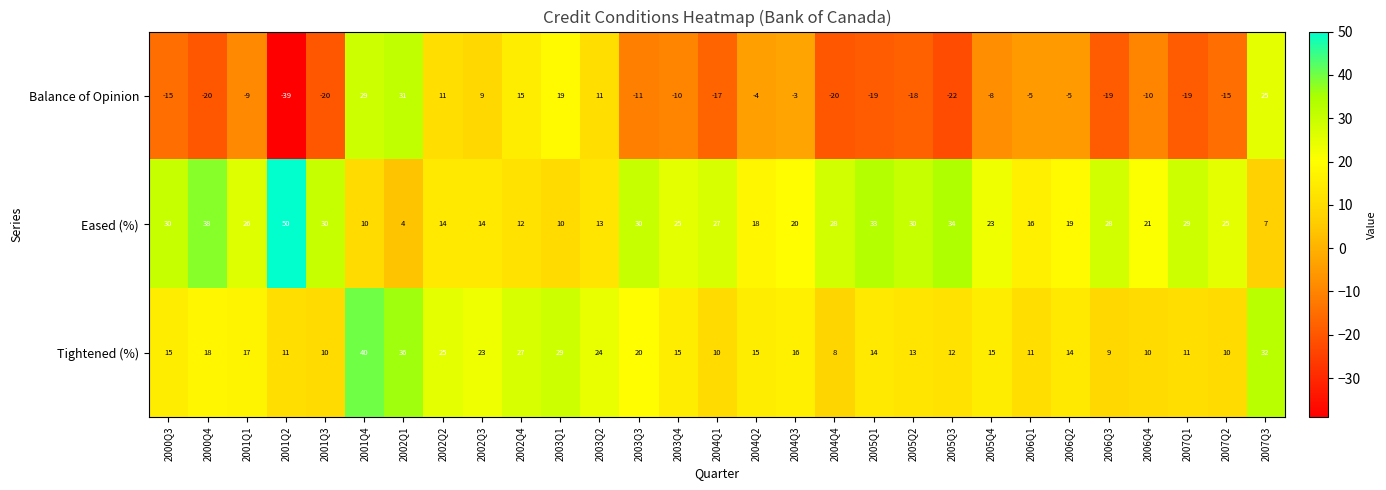

Which series has the widest spread of values?

Balance of Opinion